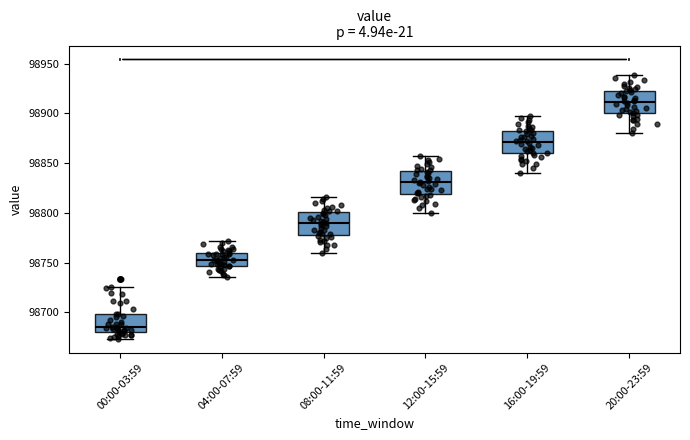

Reading left to right, read every box against the y-axis: the position of its median line, the range the box covers, and the ends of its whiskers. The values are not printed on the chart, so give them approximately, as read against the axis.

00:00-03:59: median 98685, box 98680 to 98700, whiskers 98675 to 98725
04:00-07:59: median 98755, box 98745 to 98760, whiskers 98735 to 98770
08:00-11:59: median 98790, box 98780 to 98800, whiskers 98760 to 98815
12:00-15:59: median 98830, box 98820 to 98840, whiskers 98800 to 98855
16:00-19:59: median 98870, box 98860 to 98880, whiskers 98840 to 98900
20:00-23:59: median 98910, box 98900 to 98925, whiskers 98880 to 98940